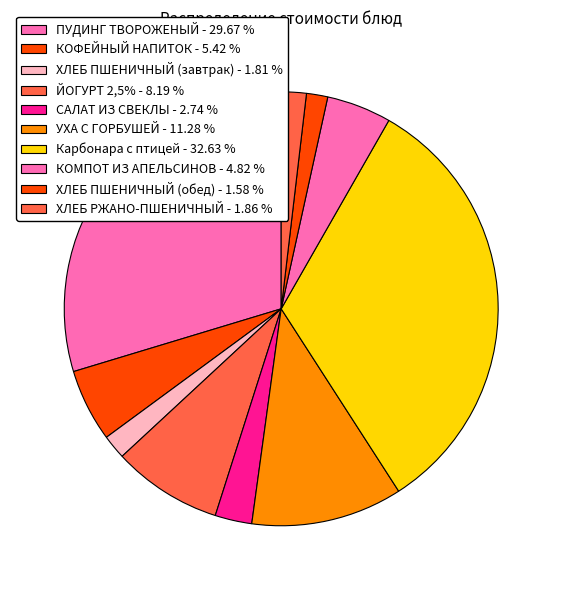

Between САЛАТ ИЗ СВЕКЛЫ and ПУДИНГ ТВОРОЖЕНЫЙ, which is larger?

ПУДИНГ ТВОРОЖЕНЫЙ